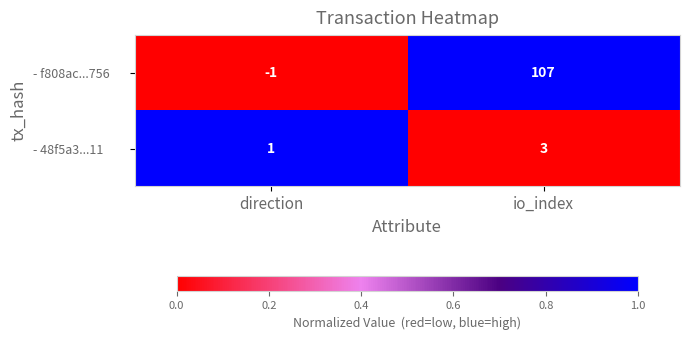

Reading left to right, transcribe all the data shown in this chart.

- f808ac...756: -1	107
- 48f5a3...11: 1	3